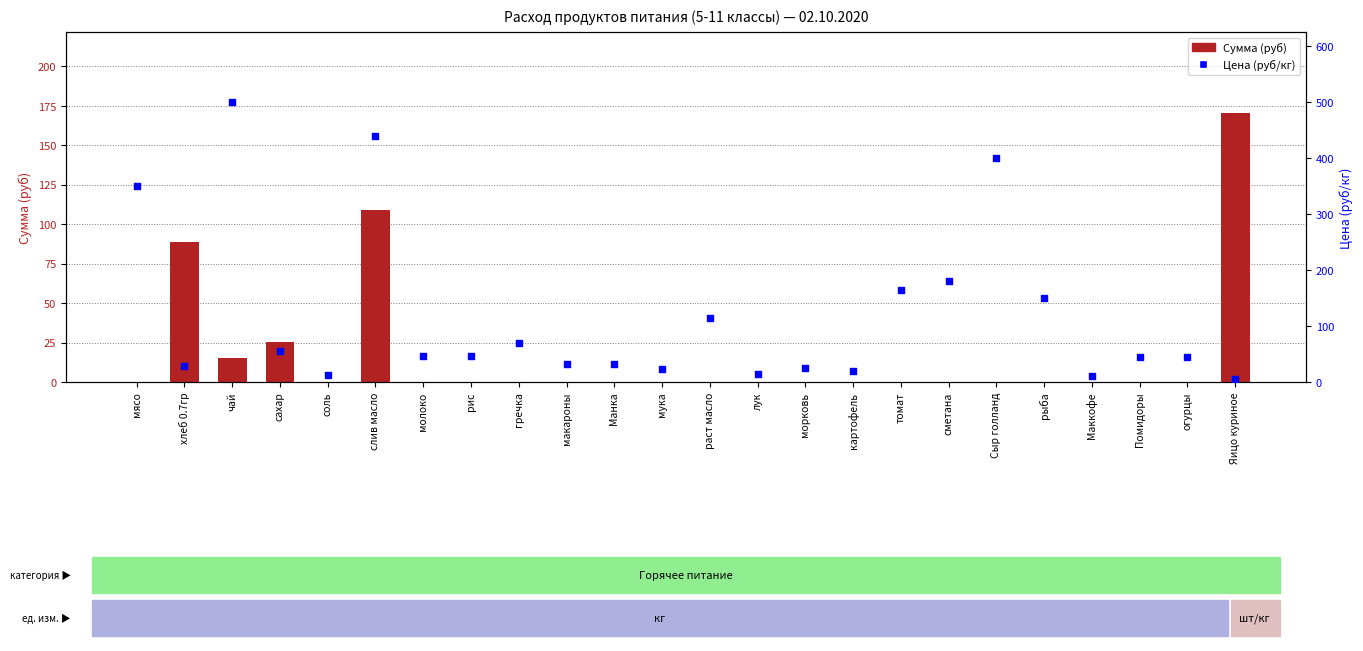

What are all the series names shown in the legend?

Сумма (руб), Цена (руб/кг)